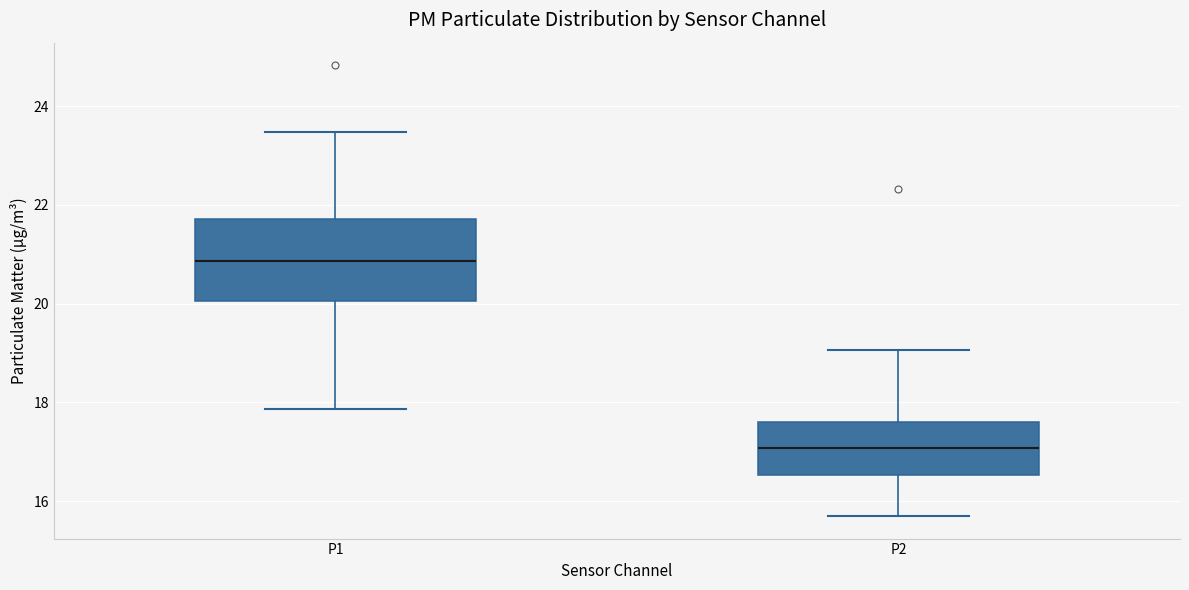

Where does the upper whisker of the box for P1 end on the y-axis? The values are not printed on the chart, so give them approximately, as read against the axis.

23.4